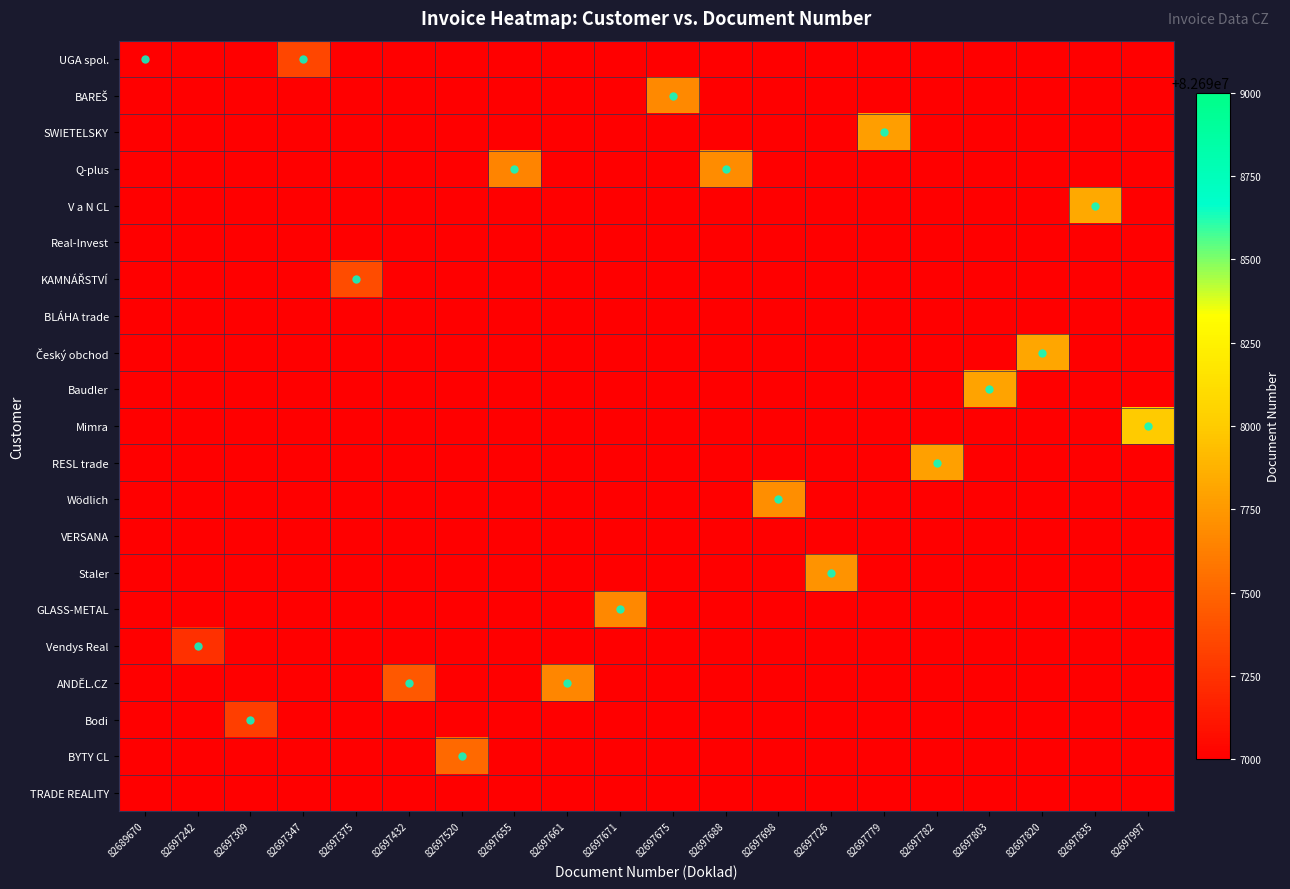

At how many categories does at least one series exceed 82690320?

20